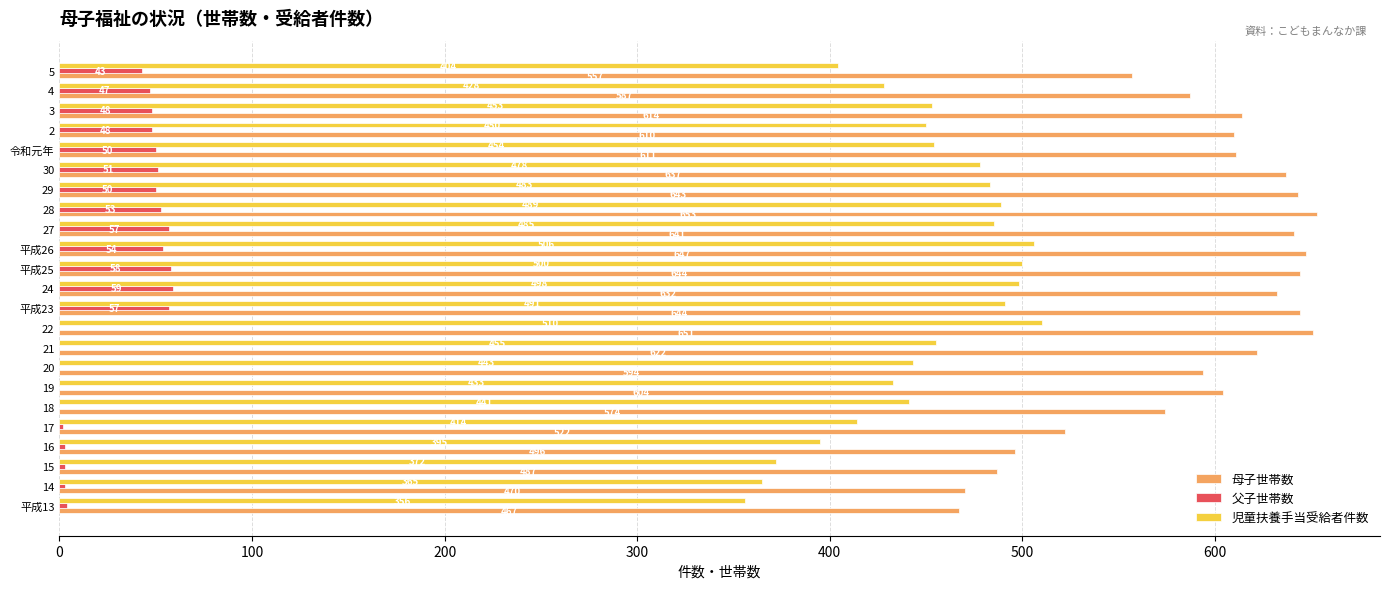

What is the total value across all series at 20?

1037